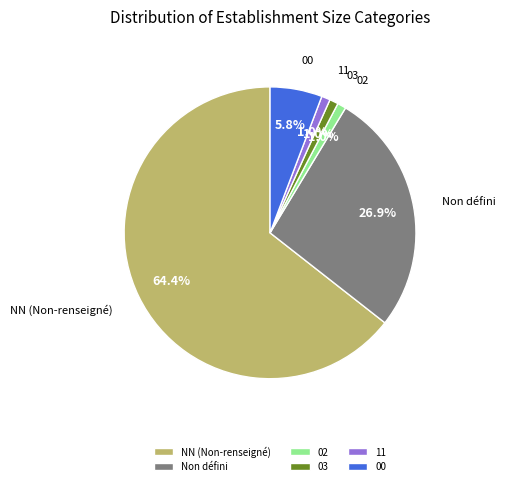

Count the number of slices in the pie.

6